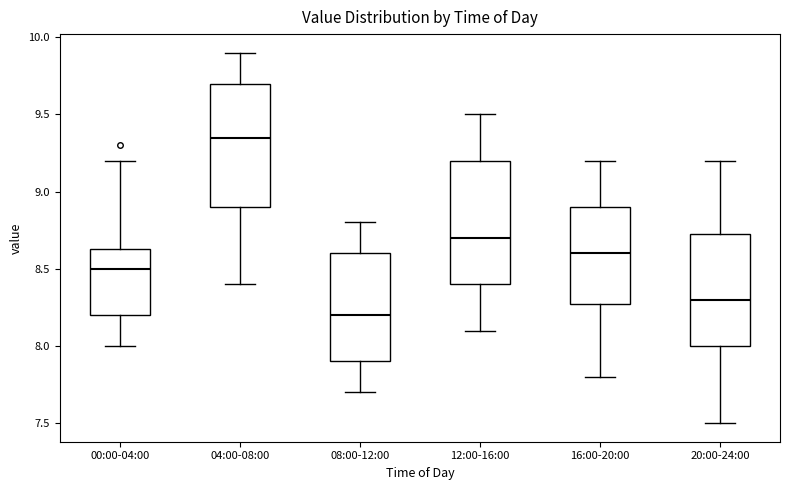

Where is the upper edge of the box for 12:00-16:00 on the y-axis? The values are not printed on the chart, so give them approximately, as read against the axis.

9.20